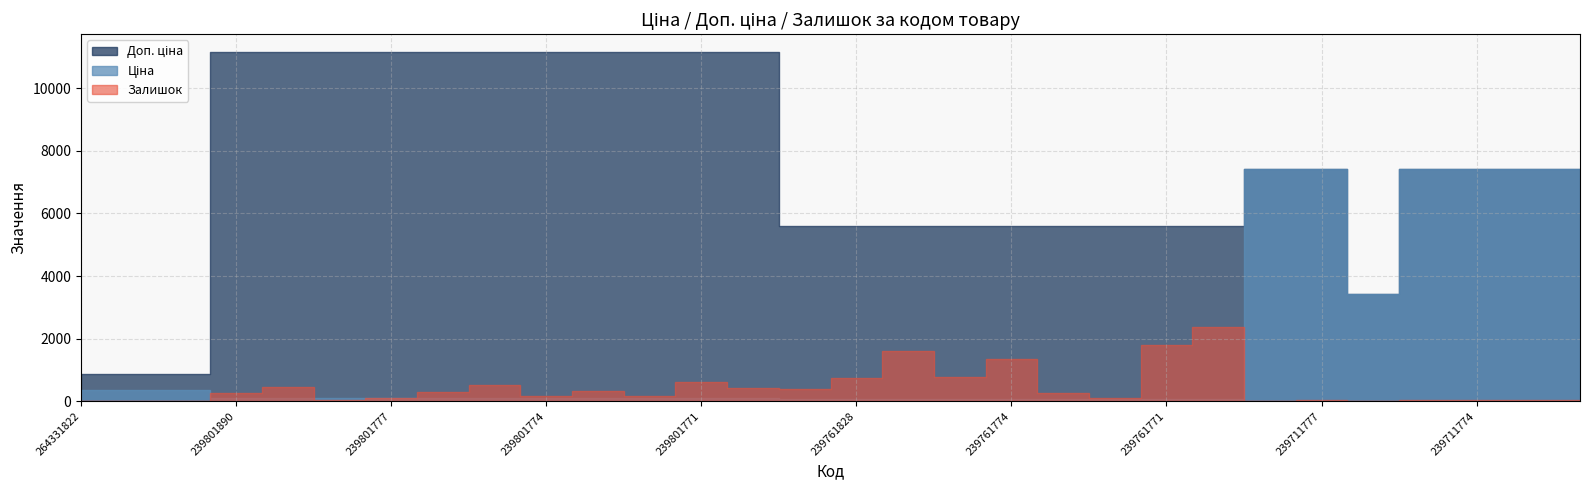

What is the total value across all series at 239801777?

11392.7